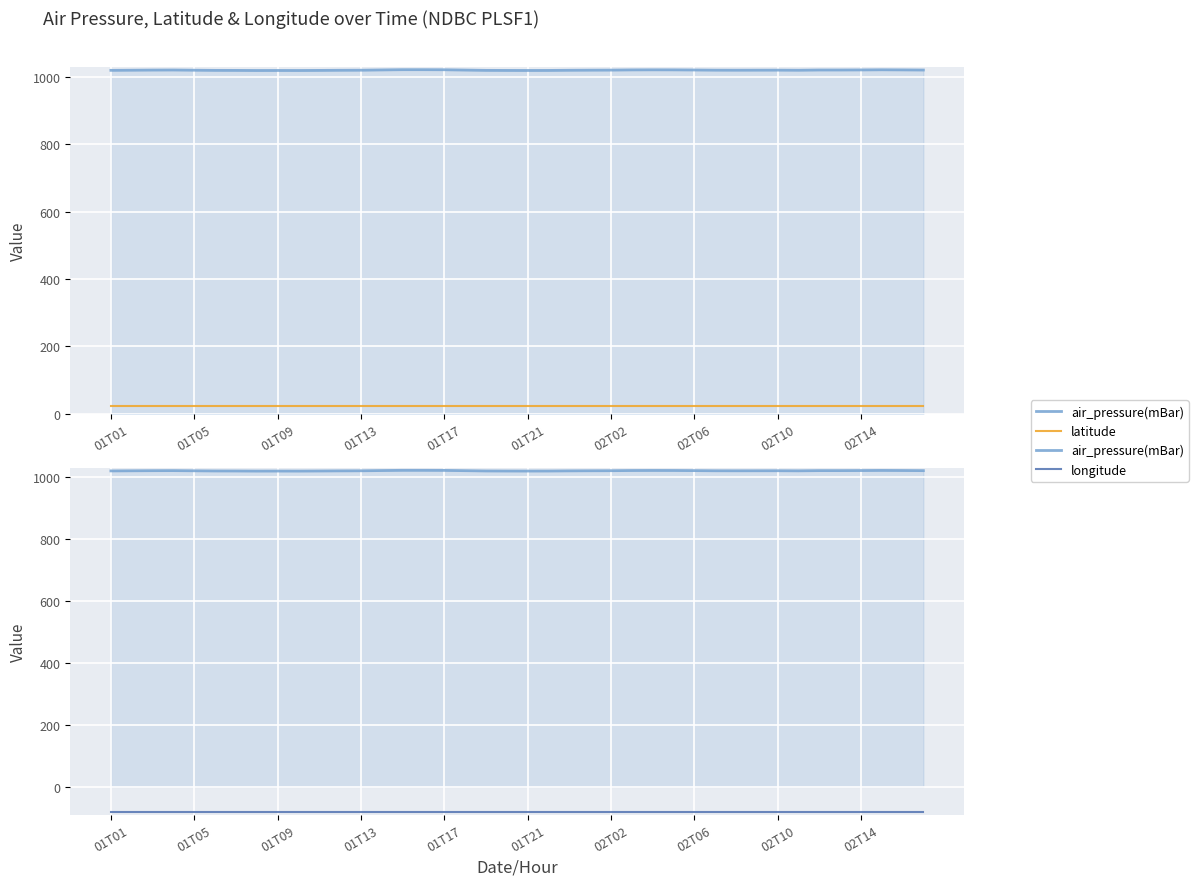

Reading left to right, list all the values displayed in this chart.

air_pressure(mBar): 1019.2	1019.6	1020.0	1020.2	1019.6	1019.1	1019.0	1018.7	1018.8	1018.7	1019.0	1019.4	1019.6	1020.4	1021.1	1021.1	1020.9	1020.0	1019.1	1018.9	1018.8	1018.9	1019.4	1019.7	1019.9	1020.5	1020.7	1020.6	1020.2	1019.7	1019.6	1019.7	1019.8	1019.5	1020.2	1020.2	1020.4	1020.8	1020.5	1020.1
latitude: 24.7	24.7	24.7	24.7	24.7	24.7	24.7	24.7	24.7	24.7	24.7	24.7	24.7	24.7	24.7	24.7	24.7	24.7	24.7	24.7	24.7	24.7	24.7	24.7	24.7	24.7	24.7	24.7	24.7	24.7	24.7	24.7	24.7	24.7	24.7	24.7	24.7	24.7	24.7	24.7
longitude: -82.8	-82.8	-82.8	-82.8	-82.8	-82.8	-82.8	-82.8	-82.8	-82.8	-82.8	-82.8	-82.8	-82.8	-82.8	-82.8	-82.8	-82.8	-82.8	-82.8	-82.8	-82.8	-82.8	-82.8	-82.8	-82.8	-82.8	-82.8	-82.8	-82.8	-82.8	-82.8	-82.8	-82.8	-82.8	-82.8	-82.8	-82.8	-82.8	-82.8